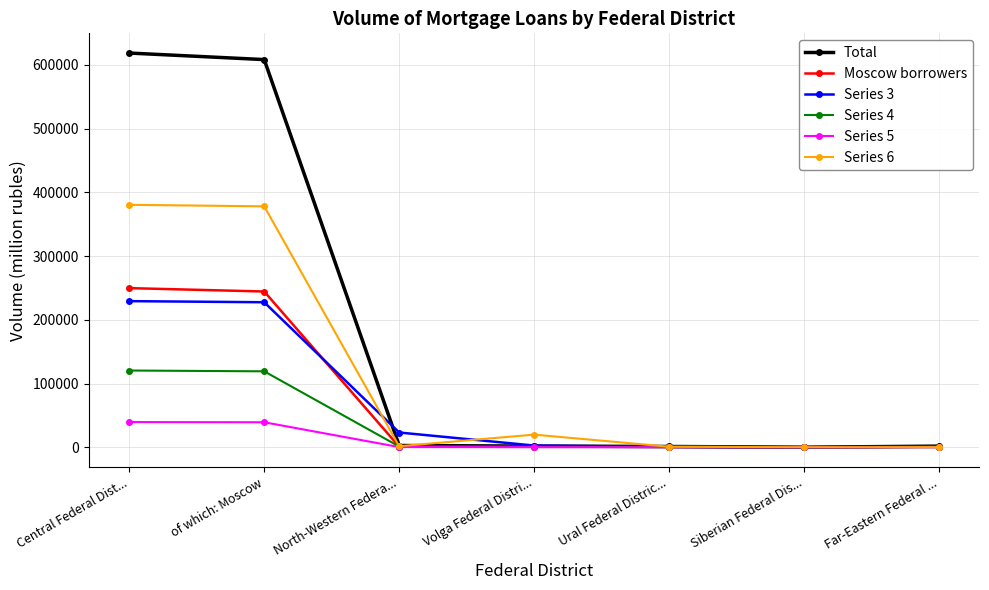

What is the sum of the Series 3 values at Volga Federal Distri... and Central Federal Dist...?

231877